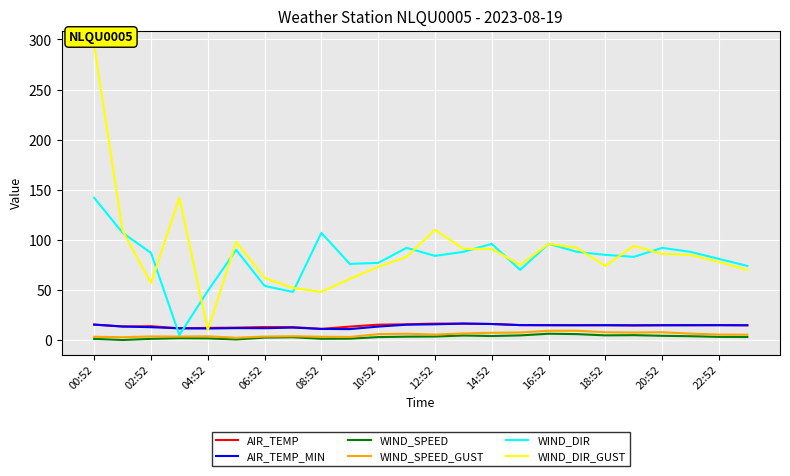

How many times do AIR_TEMP and WIND_DIR_GUST cross each other?

2